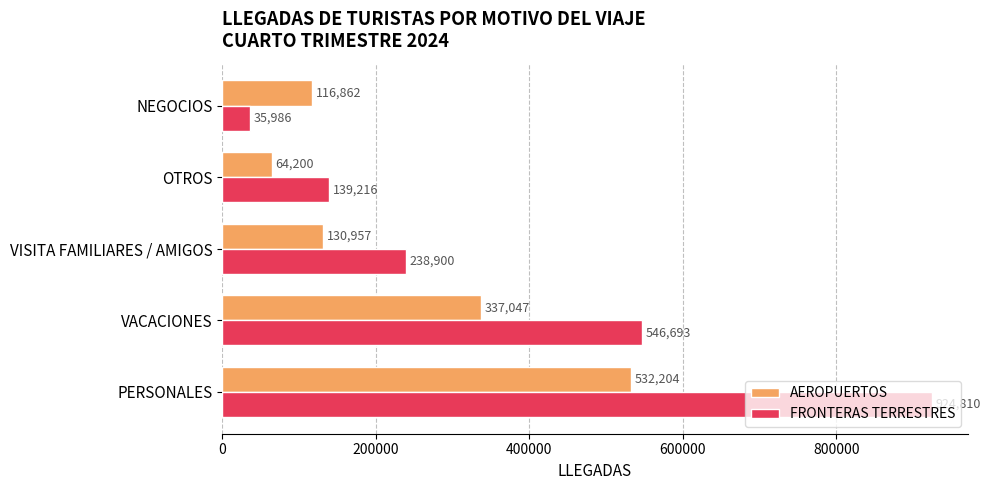

What is the average value of the AEROPUERTOS series?

236254.0